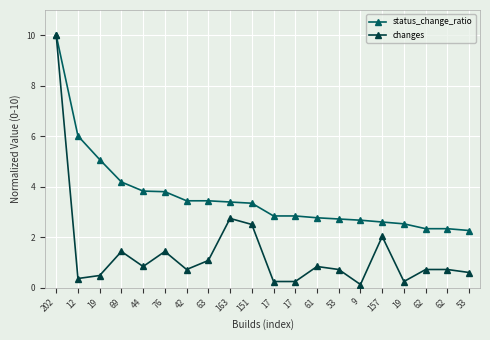

Reading left to right, extract all data points from this chart.

status_change_ratio: 202=10.0	12=6.0	19=5.1	69=4.2	44=3.8	76=3.8	42=3.4	63=3.4	163=3.4	151=3.3	17=2.8	17=2.8	61=2.8	53=2.7	9=2.7	157=2.6	19=2.5	62=2.3	62=2.3	53=2.3
changes: 202=10.0	12=0.4	19=0.5	69=1.4	44=0.8	76=1.4	42=0.7	63=1.1	163=2.7	151=2.5	17=0.2	17=0.2	61=0.8	53=0.7	9=0.1	157=2.0	19=0.2	62=0.7	62=0.7	53=0.6